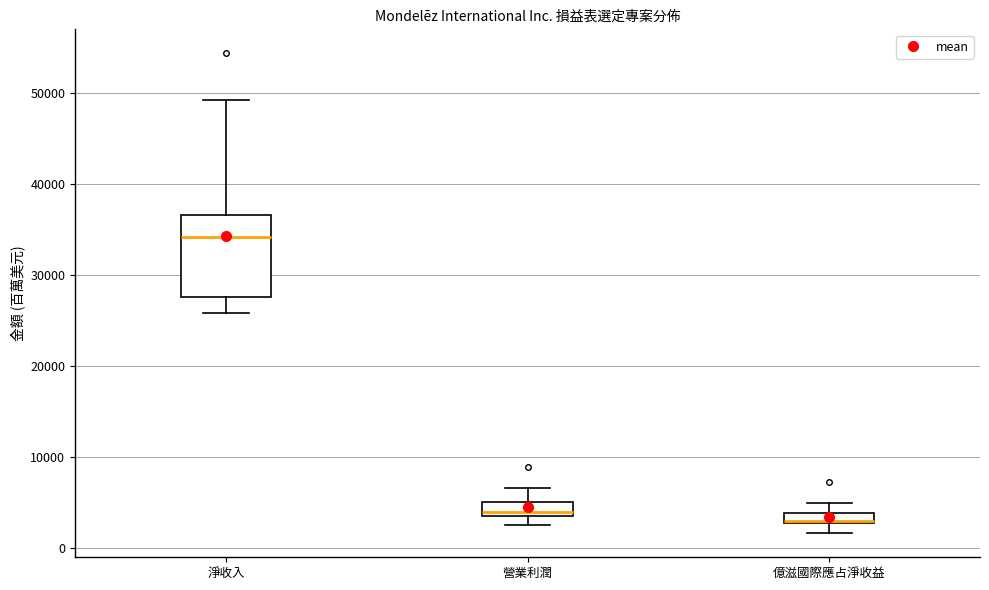

Where is the lower edge of the box for 億滋國際應占淨收益 on the y-axis? The values are not printed on the chart, so give them approximately, as read against the axis.

3000